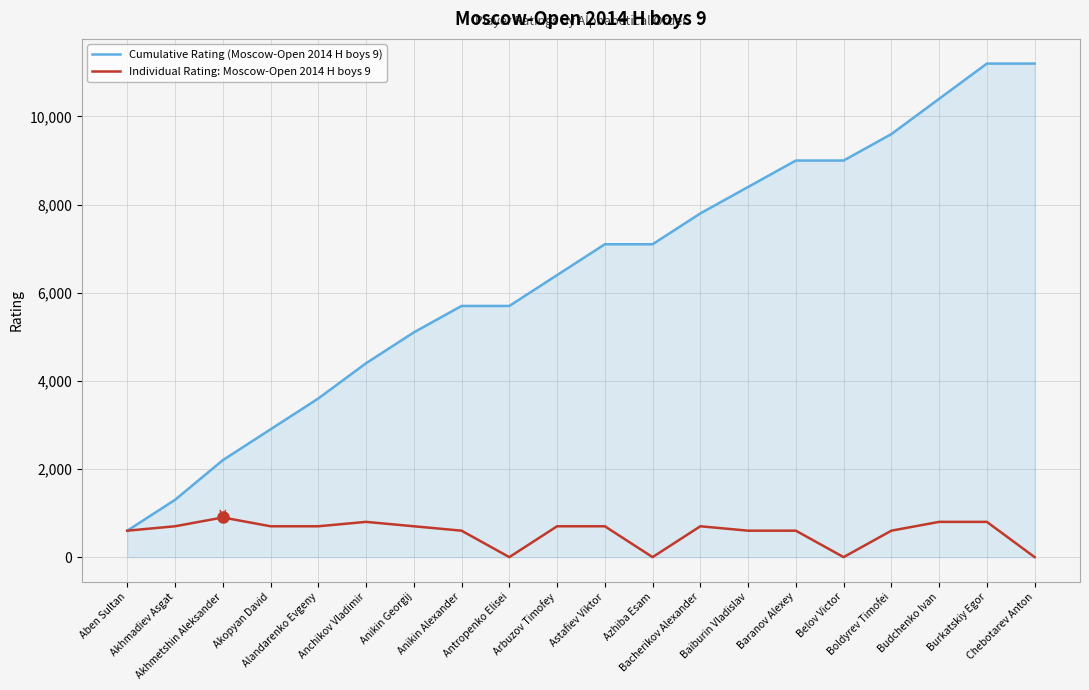

Which series has the largest total across all categories?

Cumulative Rating (Moscow-Open 2014 H boys 9)